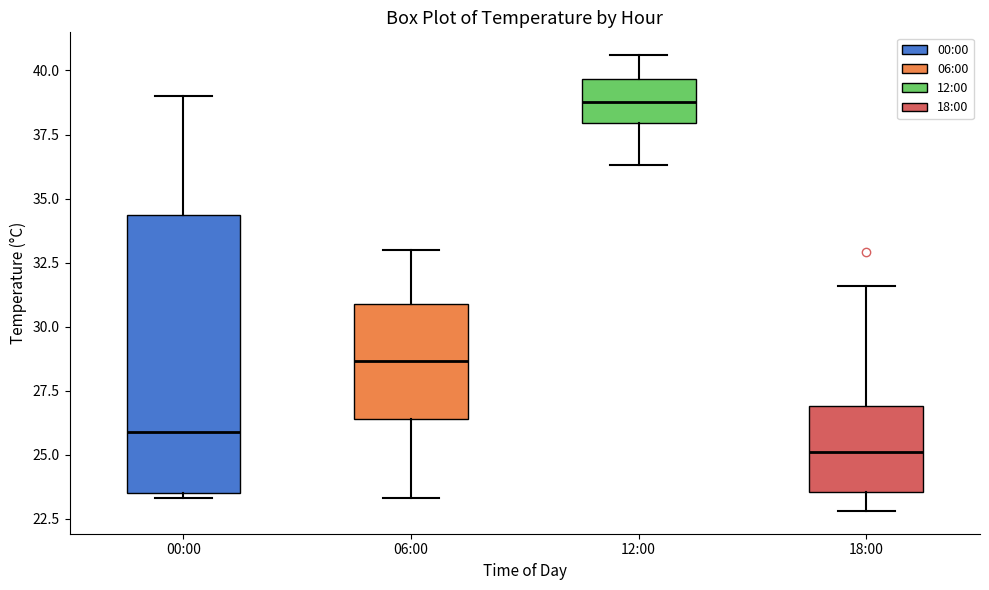

Reading left to right, transcribe this box plot: for each box, give where its median line is, the range the box spans, and where its two whiskers end, as read against the y-axis. The values are not printed on the chart, so give them approximately, as read against the axis.

00:00: median 26.0, box 23.5 to 34.5, whiskers 23.5 (just below the box's lower edge) to 39.0
06:00: median 28.5, box 26.5 to 31.0, whiskers 23.5 to 33.0
12:00: median 39.0, box 38.0 to 39.5, whiskers 36.5 to 40.5
18:00: median 25.0, box 23.5 to 27.0, whiskers 23.0 to 31.5